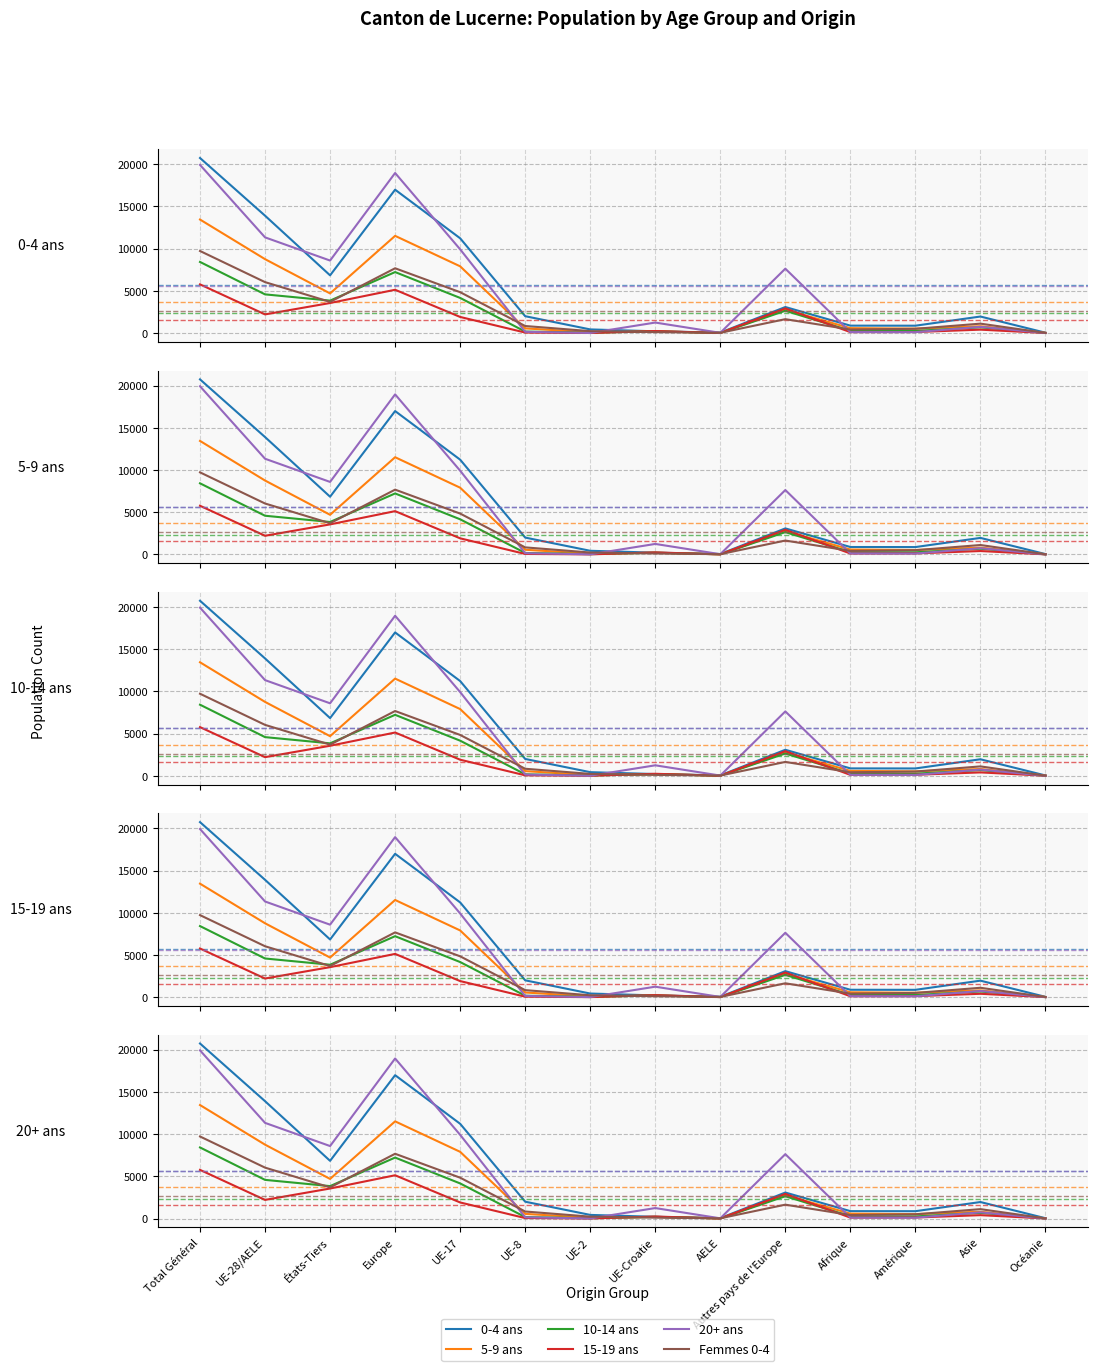

True or false: 10-14 ans has a value of 4160 at UE-17.

True